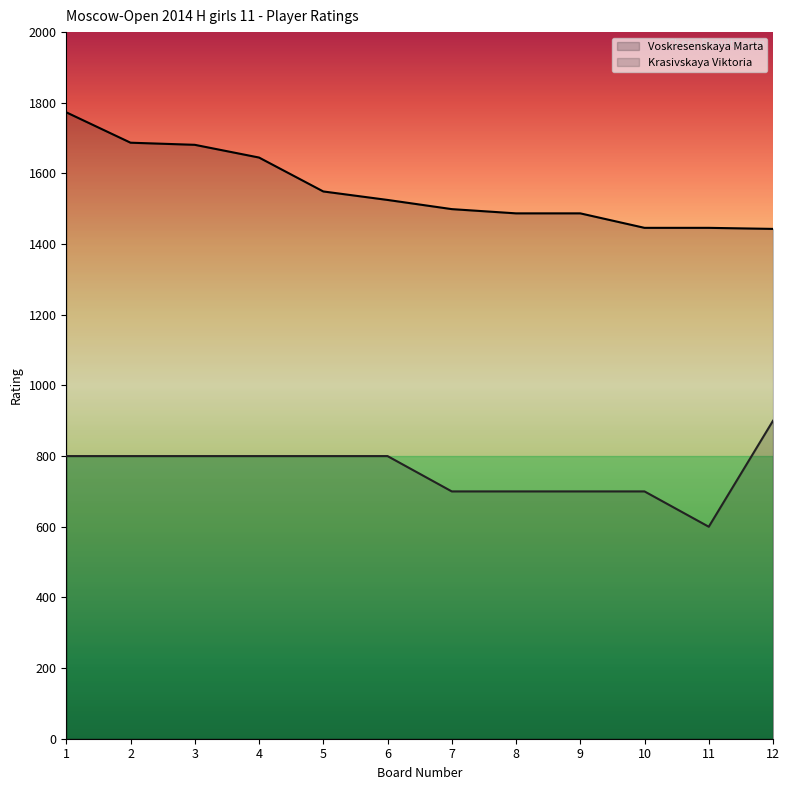

At 7, list the series in order from largest to smallest.

Voskresenskaya Marta, Krasivskaya Viktoria